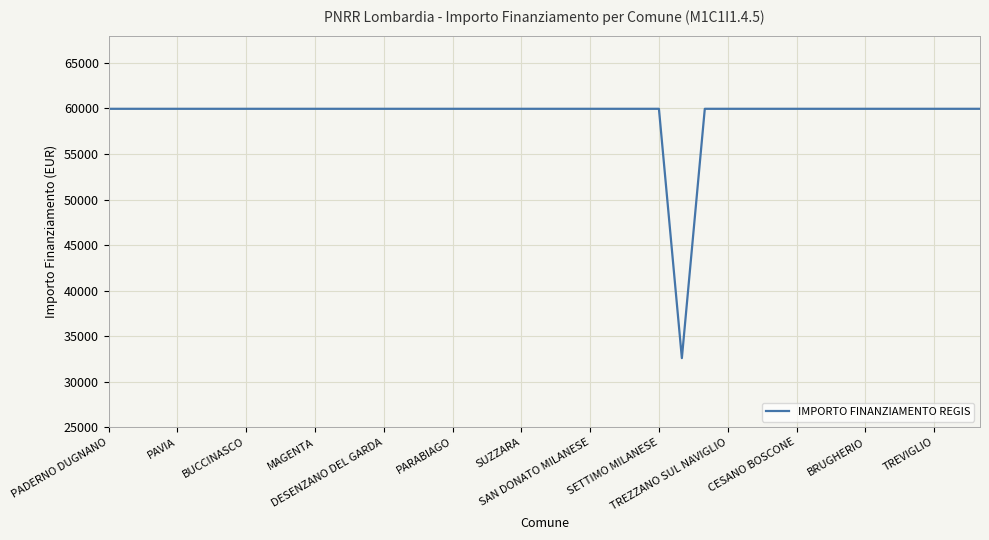

What is the smallest value displayed?

32589